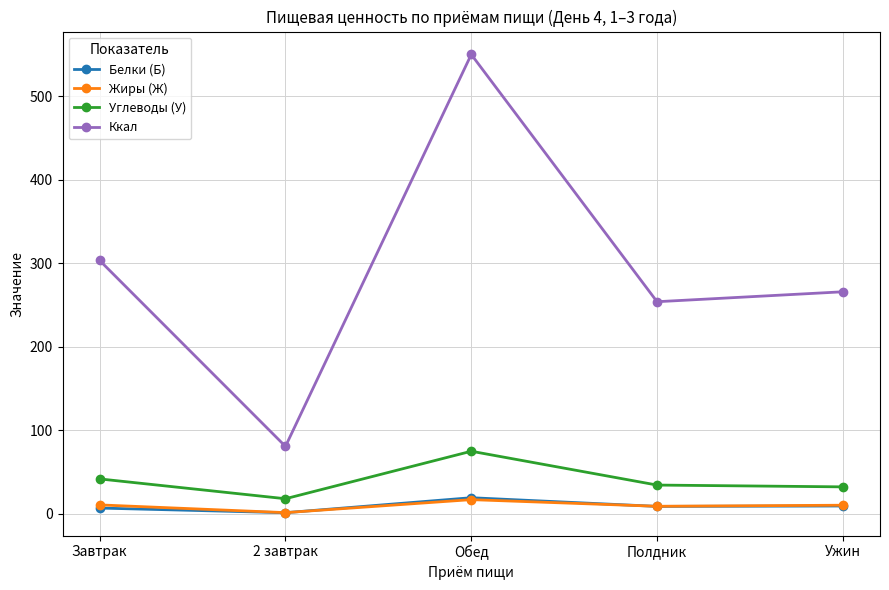

What is the sum of all Ккал values?

1454.2